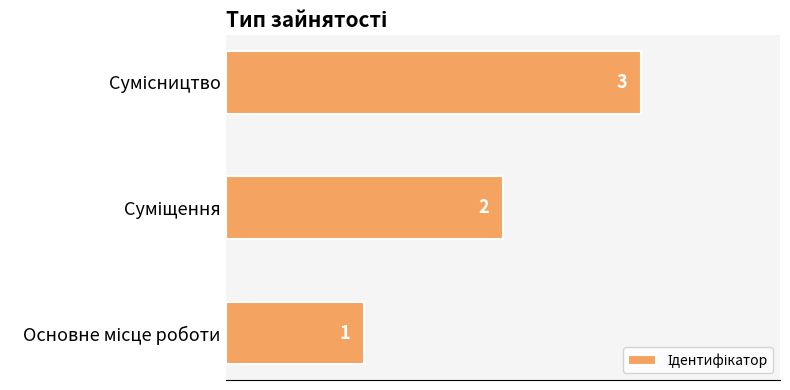

What is the greatest value displayed?

3